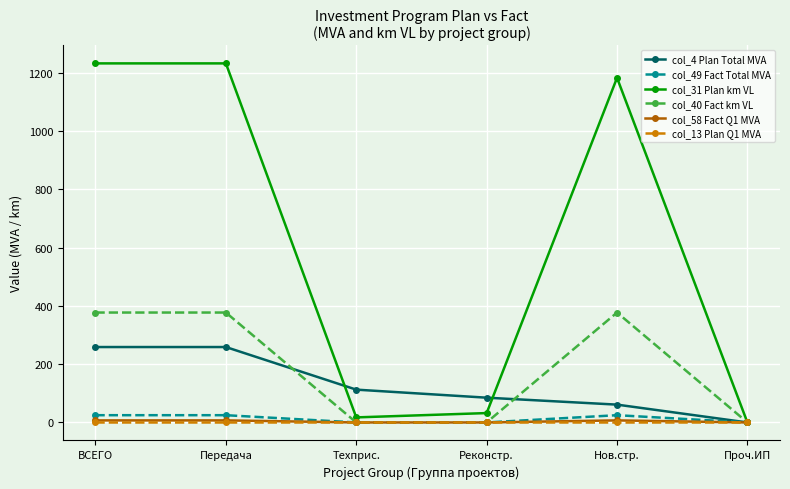

What is the total value across all series at Техприс.?

130.0